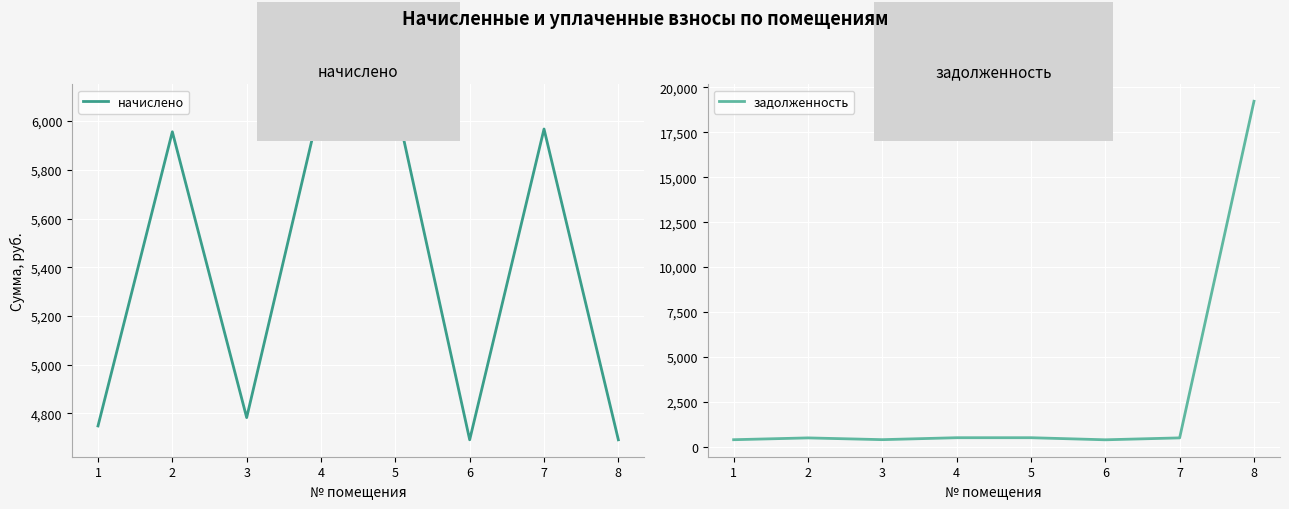

At which category does начислено reach its first local valley?

3